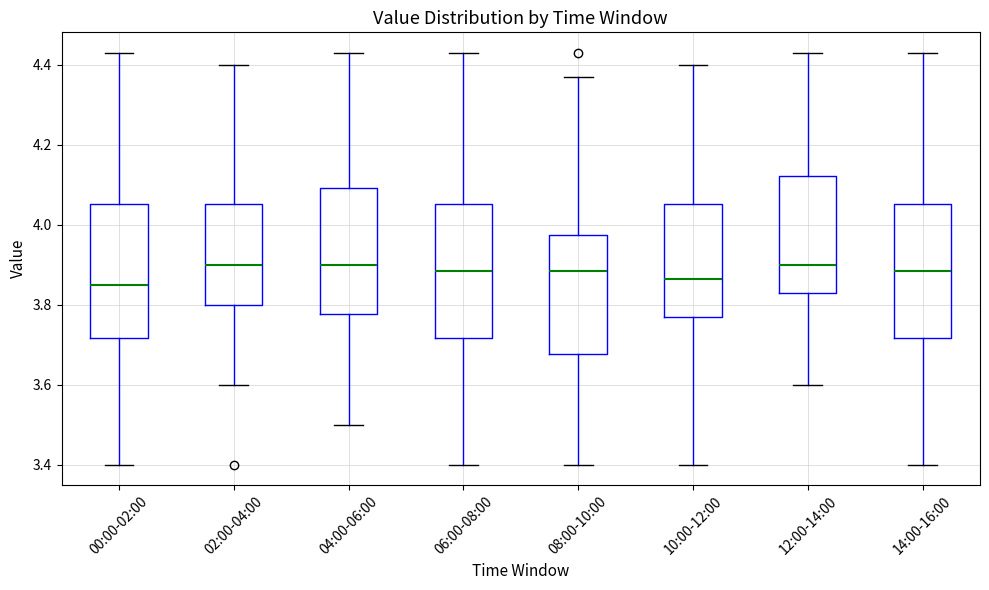

Reading left to right, read every box against the y-axis: the position of its median line, the range the box covers, and the ends of its whiskers. The values are not printed on the chart, so give them approximately, as read against the axis.

00:00-02:00: median 3.86, box 3.72 to 4.06, whiskers 3.40 to 4.44
02:00-04:00: median 3.90, box 3.80 to 4.06, whiskers 3.60 to 4.40
04:00-06:00: median 3.90, box 3.78 to 4.10, whiskers 3.50 to 4.44
06:00-08:00: median 3.88, box 3.72 to 4.06, whiskers 3.40 to 4.44
08:00-10:00: median 3.88, box 3.68 to 3.98, whiskers 3.40 to 4.38
10:00-12:00: median 3.86, box 3.78 to 4.06, whiskers 3.40 to 4.40
12:00-14:00: median 3.90, box 3.84 to 4.12, whiskers 3.60 to 4.44
14:00-16:00: median 3.88, box 3.72 to 4.06, whiskers 3.40 to 4.44